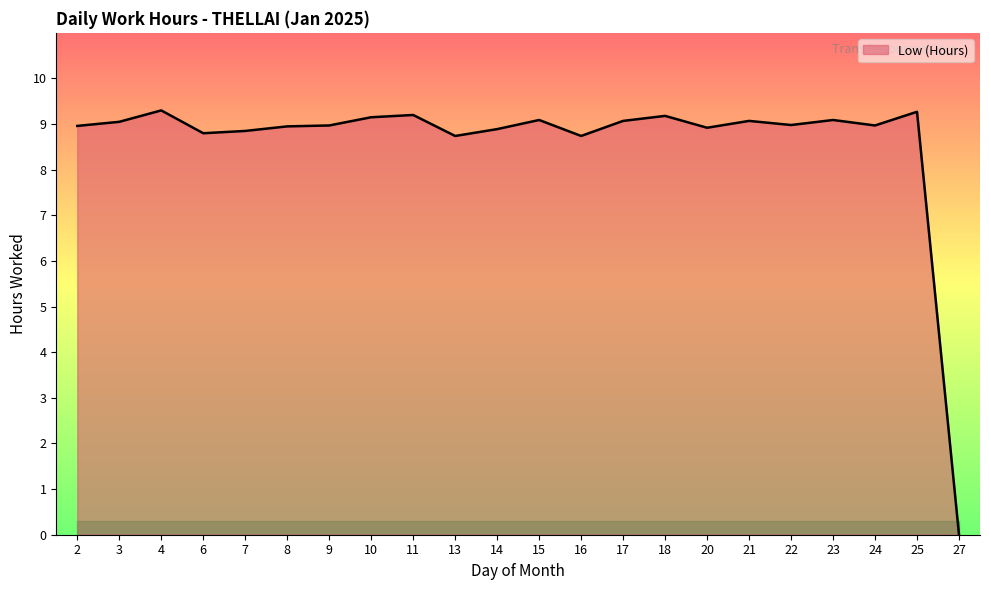

Between 7 and 10, which is larger?

10